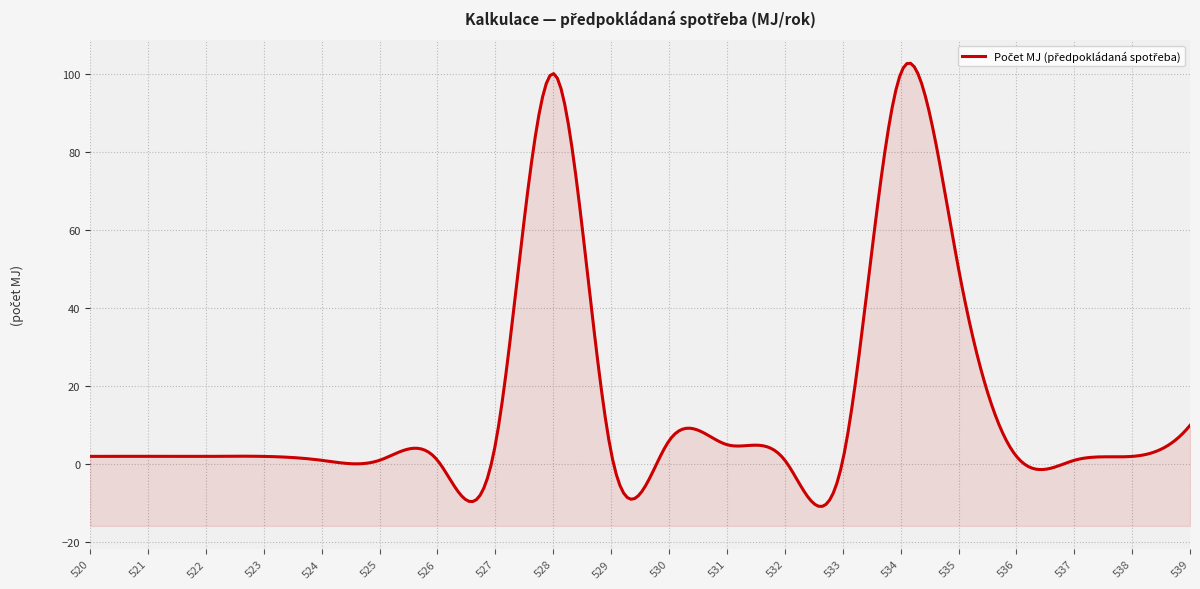

Approximately how many times larger is the value at 521 compared to 536?

1.0